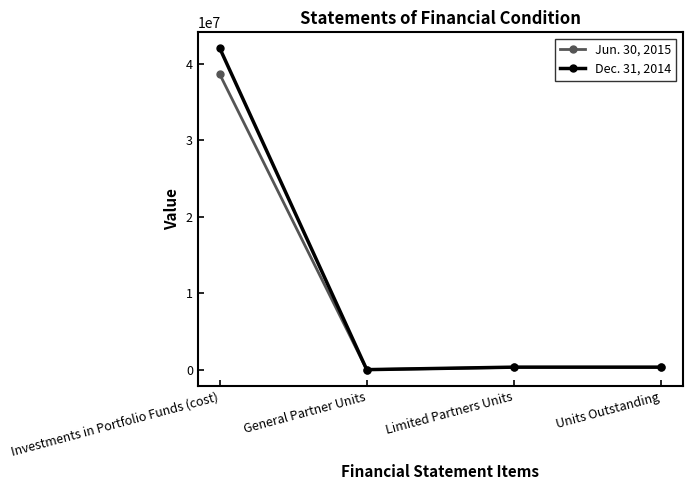

Between Investments in Portfolio Funds (cost) and Limited Partners Units, which series saw the biggest shift?

Dec. 31, 2014